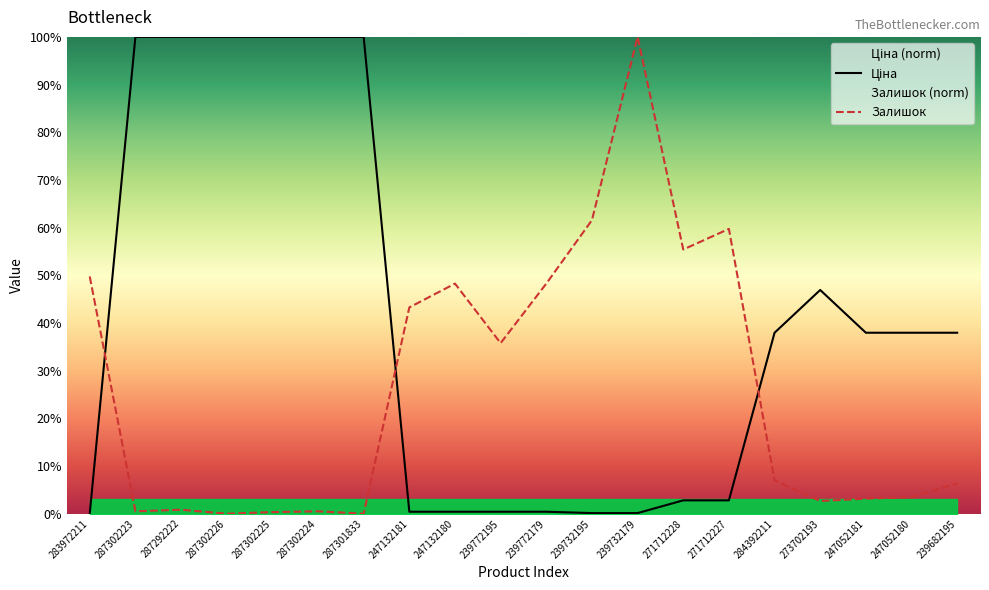

At how many categories does at least one series exceed 24?

20